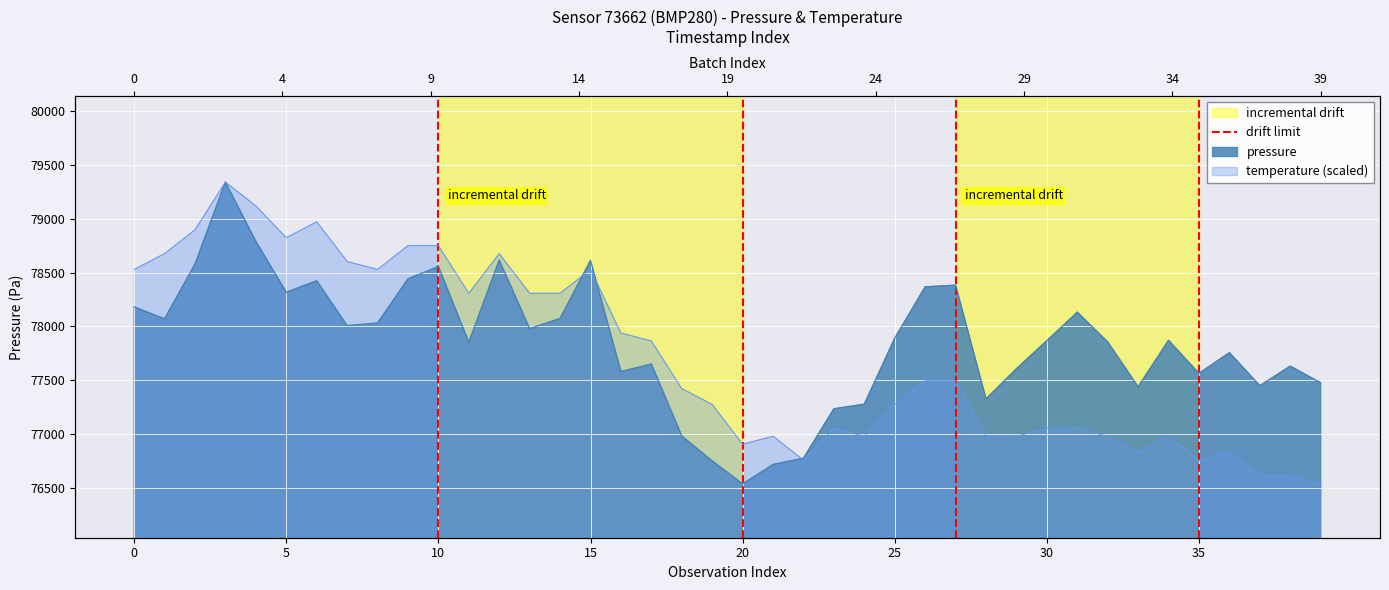

Between 5 and 0, which is larger?

5